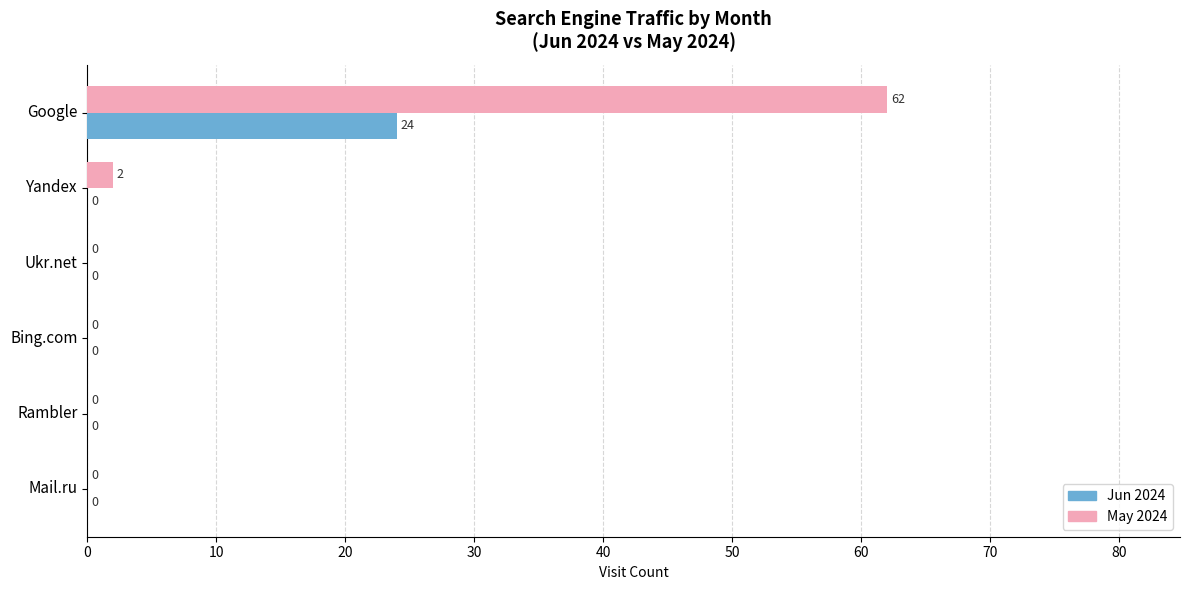

At which category is the sum across all series the highest?

Google